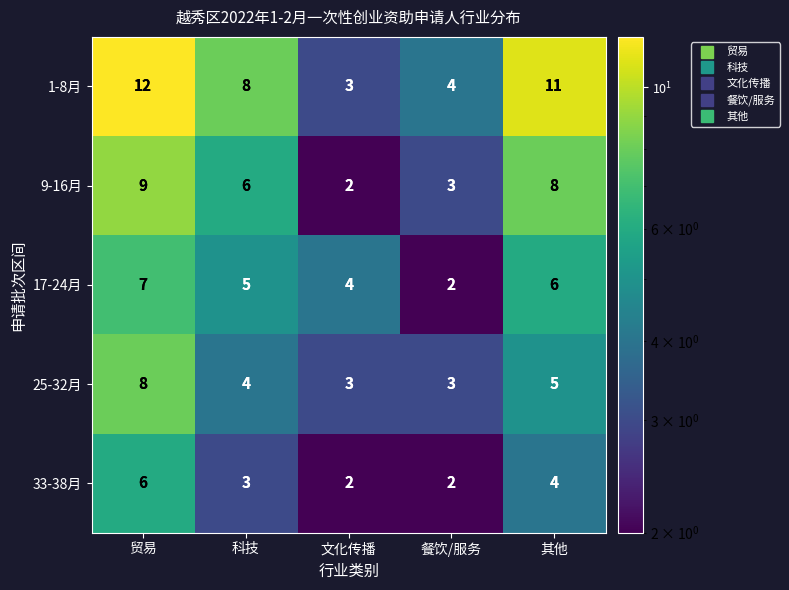

How many data points does each series have?

5